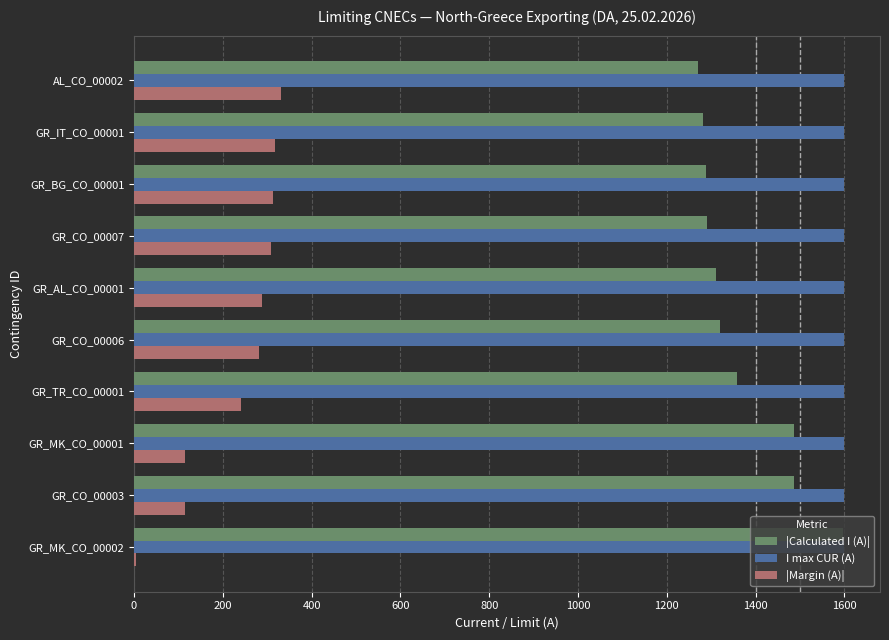

What is the greatest value displayed?

1600